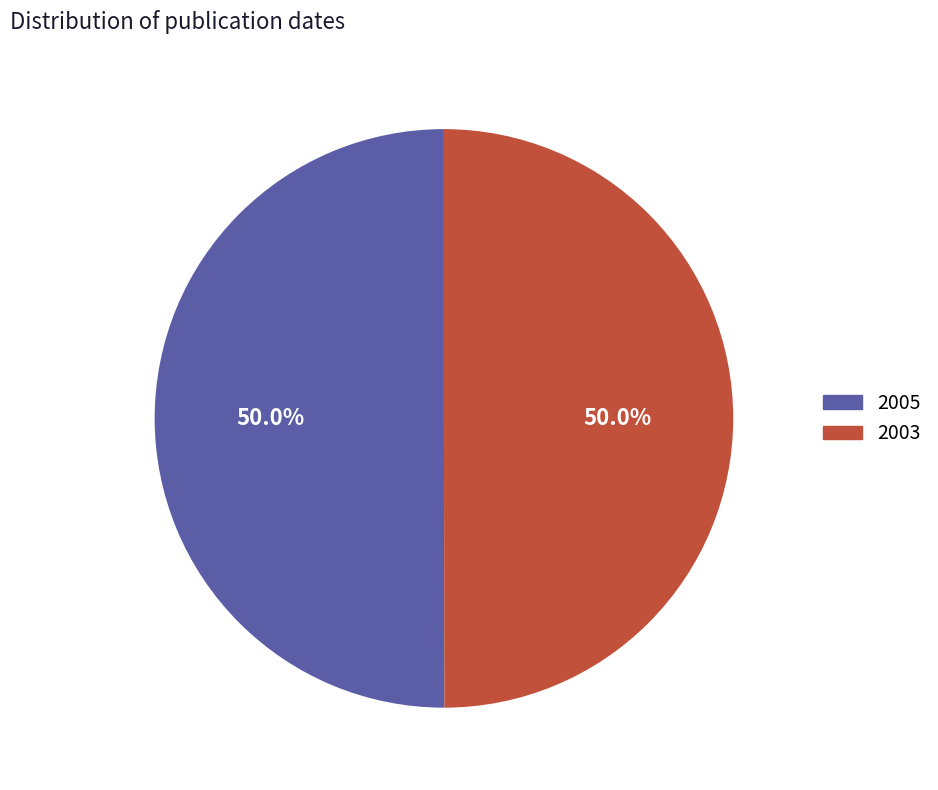

Is the sum of 2005 and 2003 greater than half?

Yes